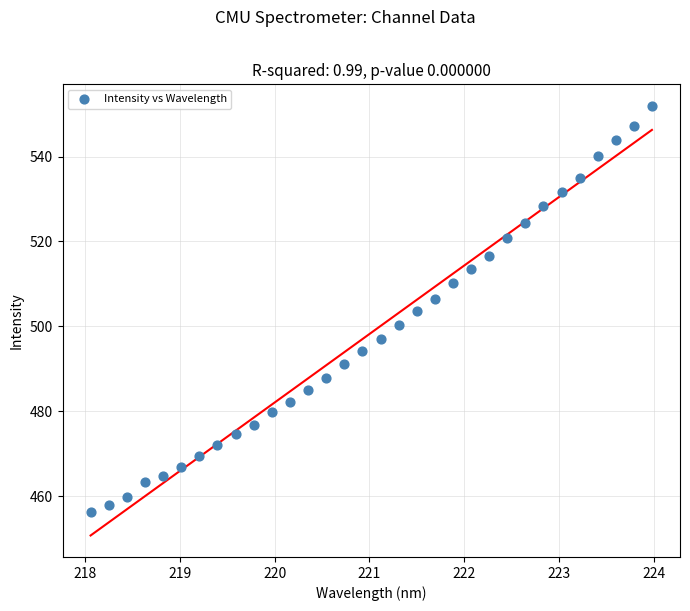

What is the range of Y values (max minus min)?

95.8